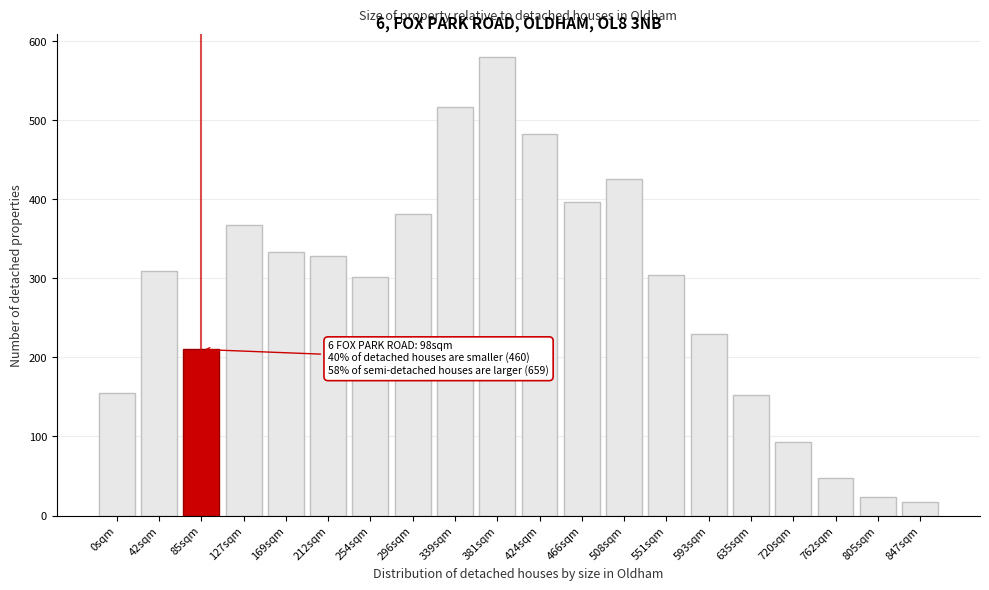

What is the difference between the maximum and minimum values?

563